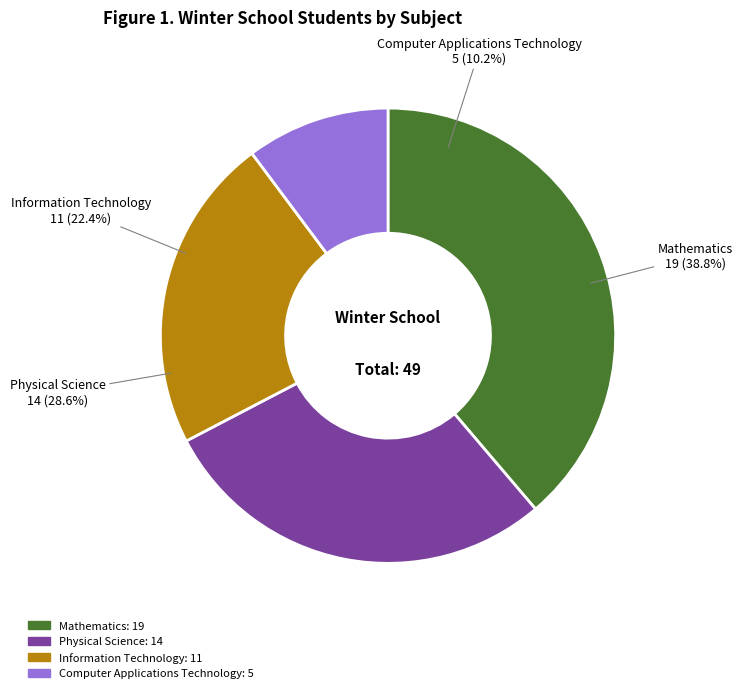

What is the smallest slice in the pie chart?

Computer Applications Technology